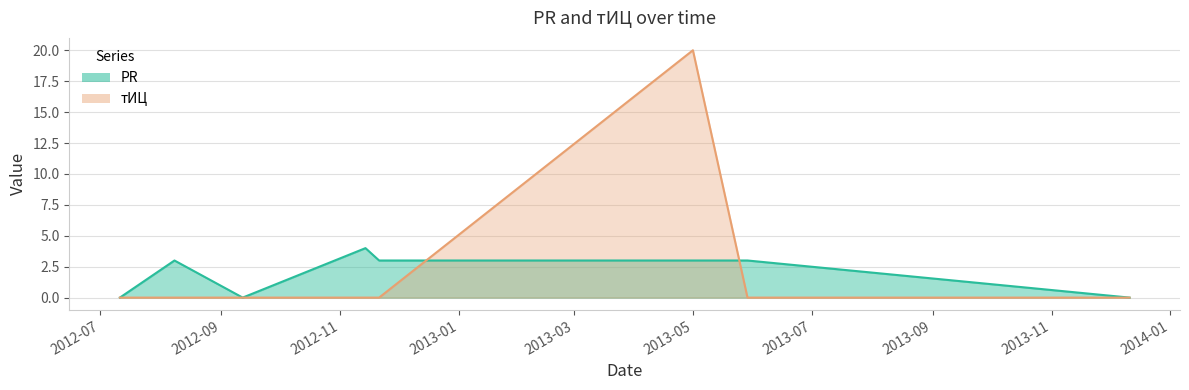

Which series changed the most between 2012-07-11 and 2013-12-11?

PR